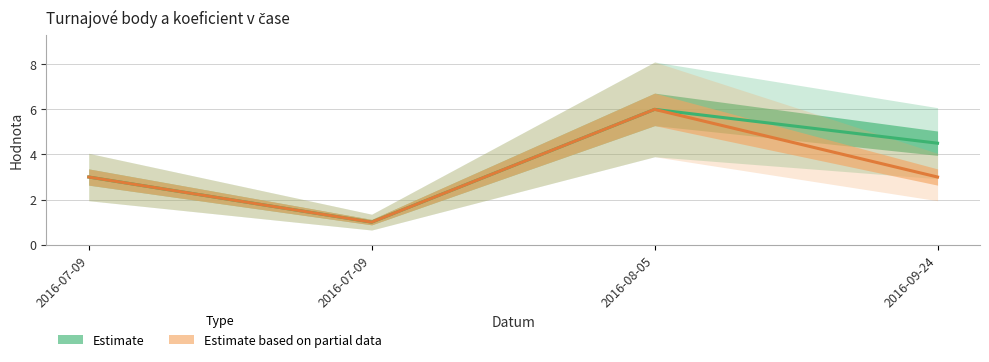

The Body (Estimate) series shows 3.0 at 2016-07-09. True or false?

True